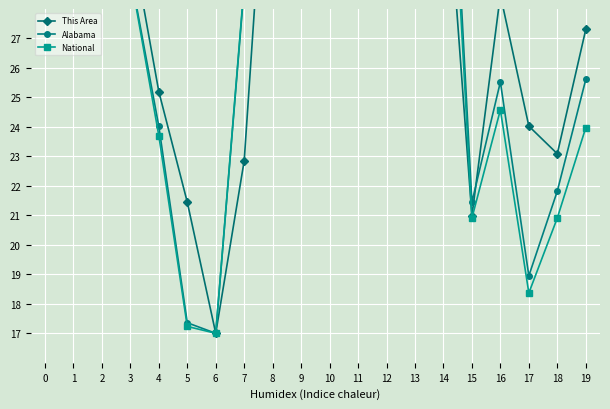

Where is This Area nearest to the value 30?

3